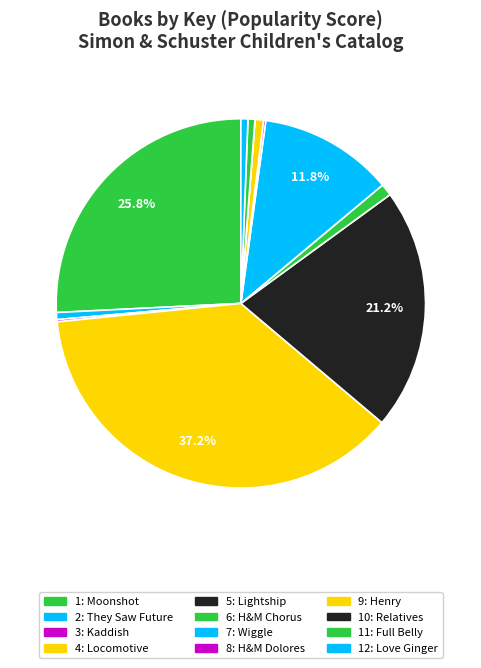

To the nearest percent, what is the difference between the largest and smallest slice percentages?

37%